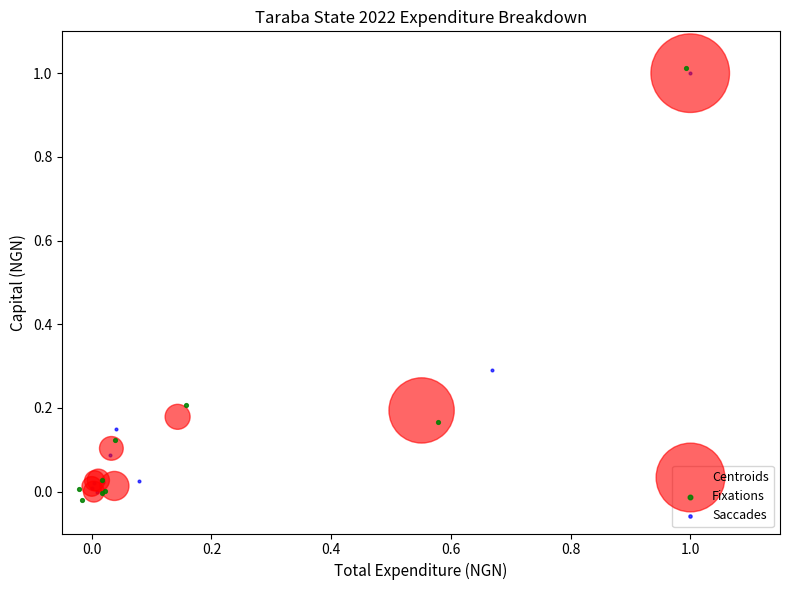

Which series has the widest spread of Y values?

Fixations